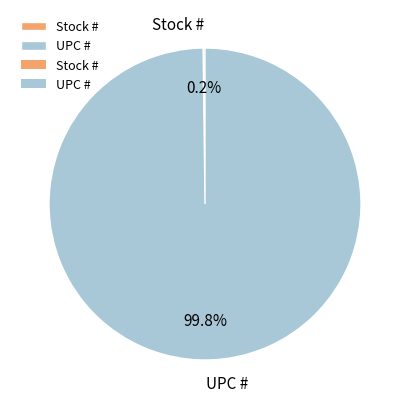

What portion of the pie excludes UPC #?

0.2%